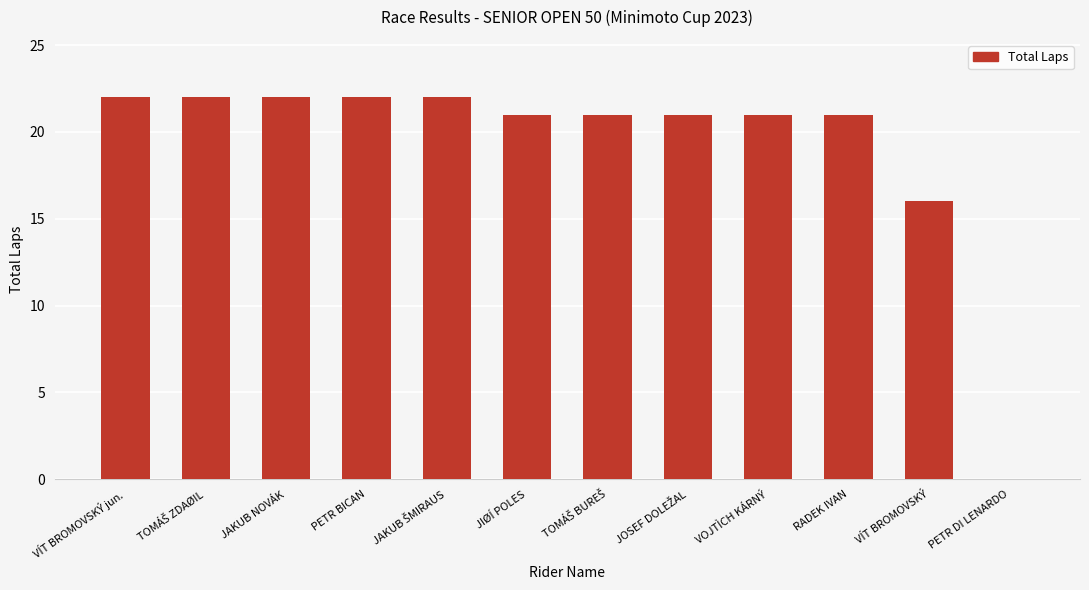

Between VOJTÌCH KÁRNÝ and VÍT BROMOVSKÝ jun., which is larger?

VÍT BROMOVSKÝ jun.